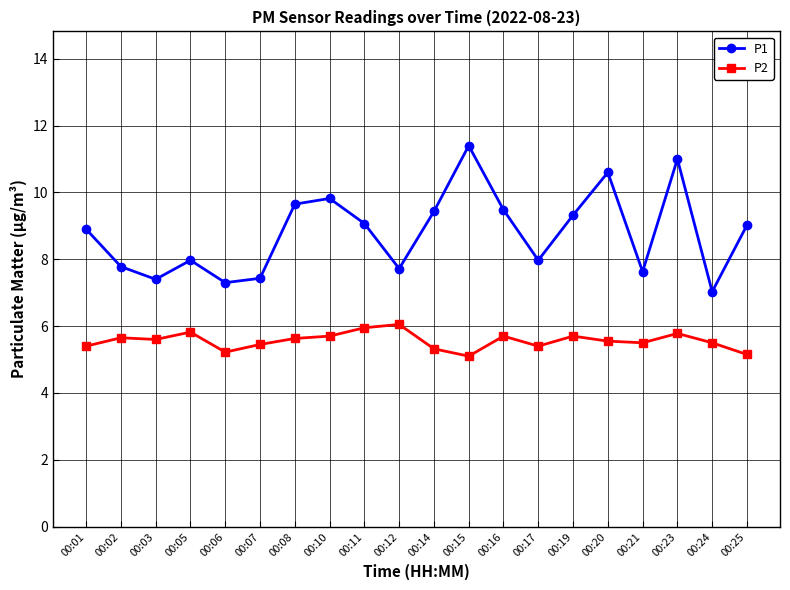

What is the total value across all series at 00:07?

12.9